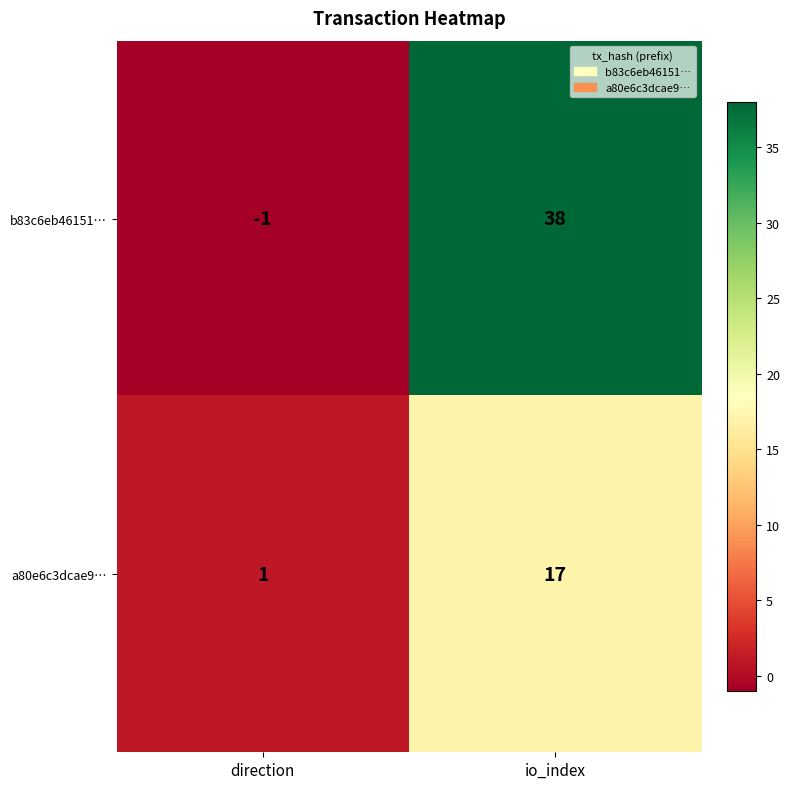

Which category has the highest value across all series?

io_index